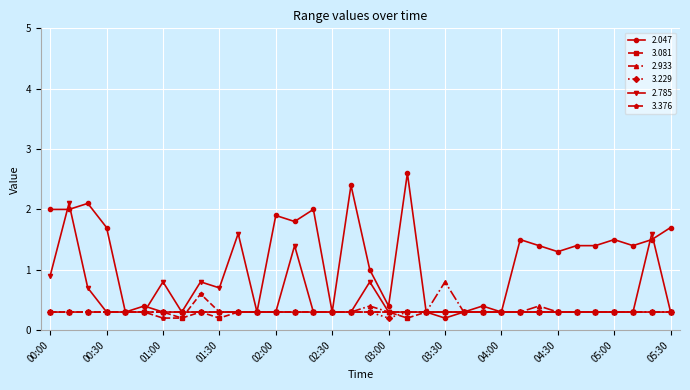

At how many categories does at least one series exceed 0?

34